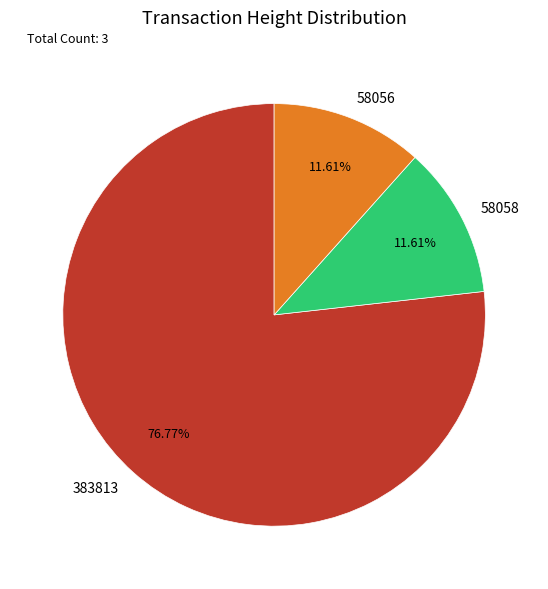

Is it true that 383813 is 85% of the pie?

False